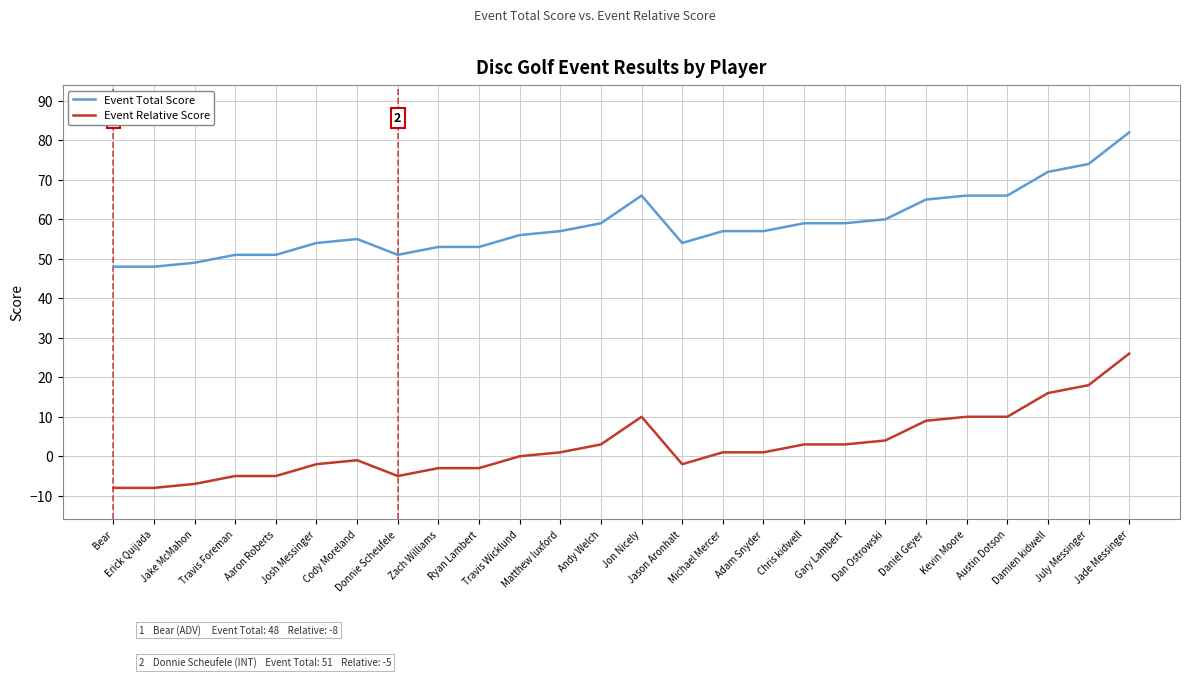

What are all the series names shown in the legend?

Event Total Score, Event Relative Score